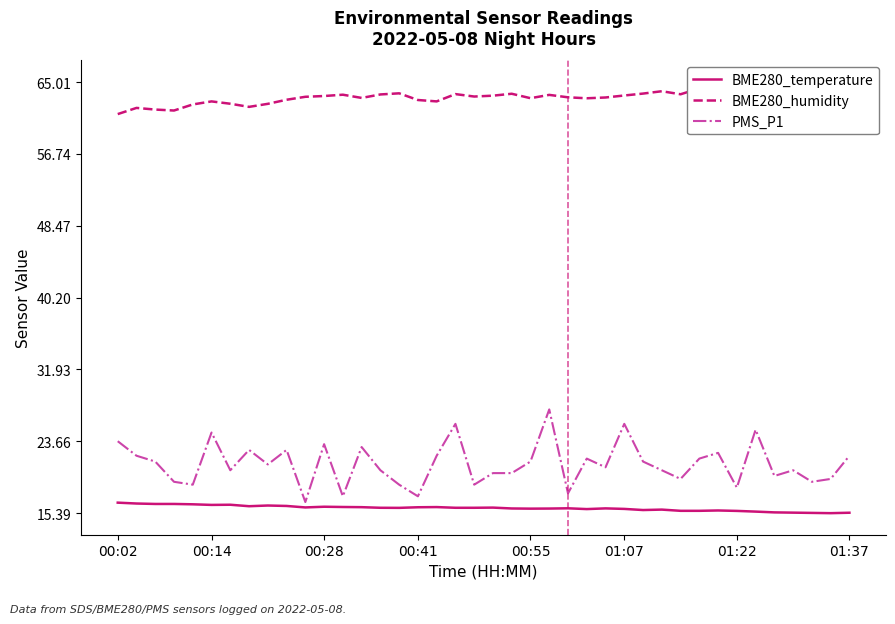

The PMS_P1 series shows 23.3 at 00:28. True or false?

True